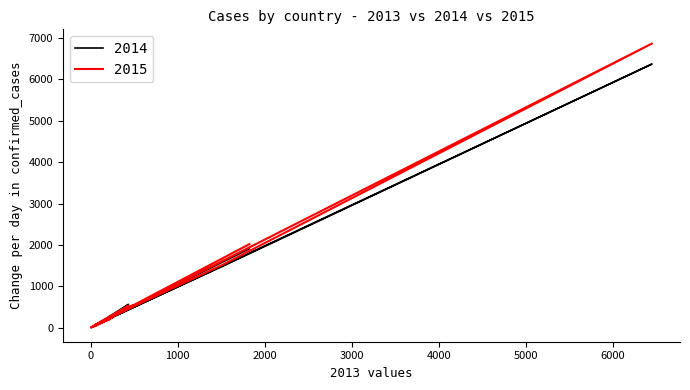

Is this an area chart (filled region under the line)?

No